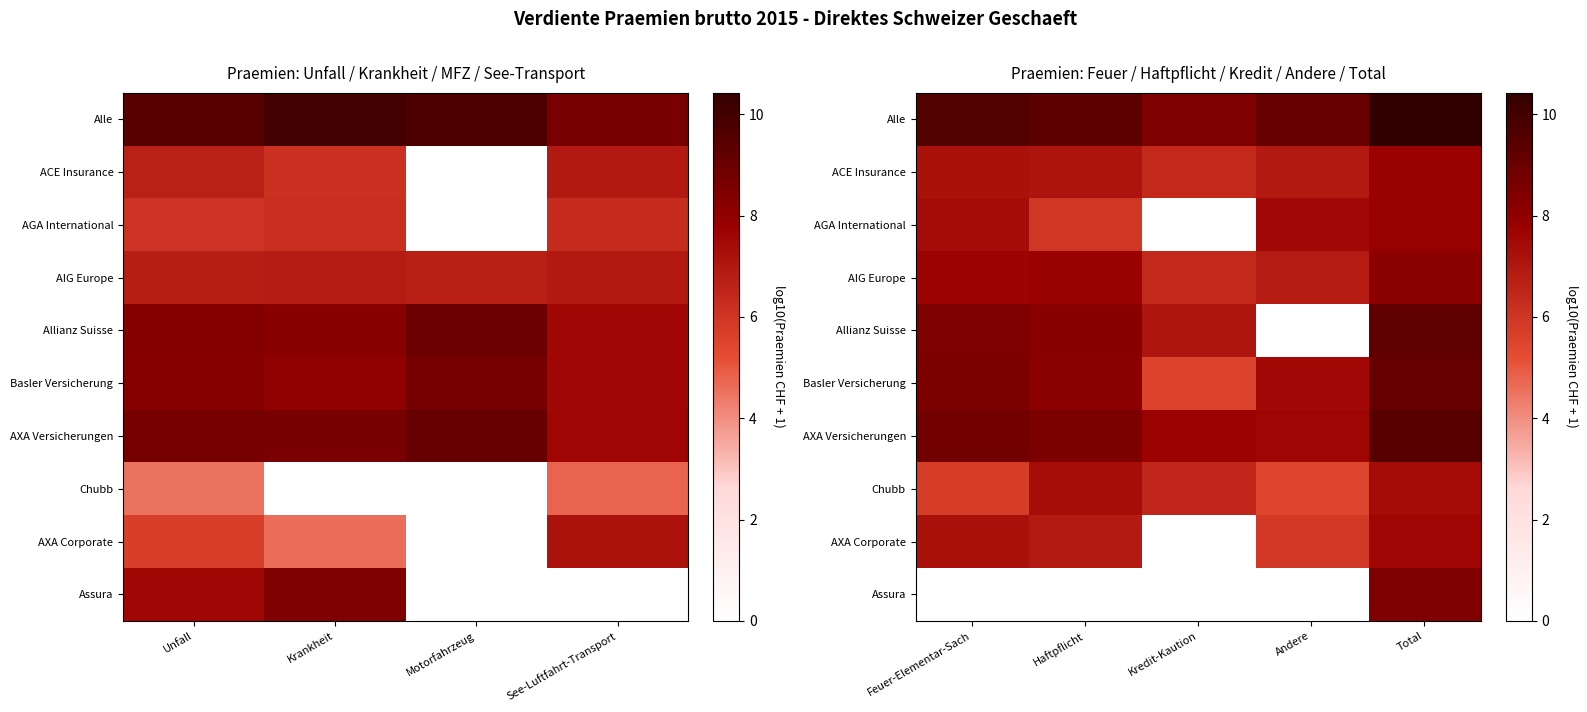

What is the difference between the maximum and minimum values in the Basler Versicherung series?

3.6